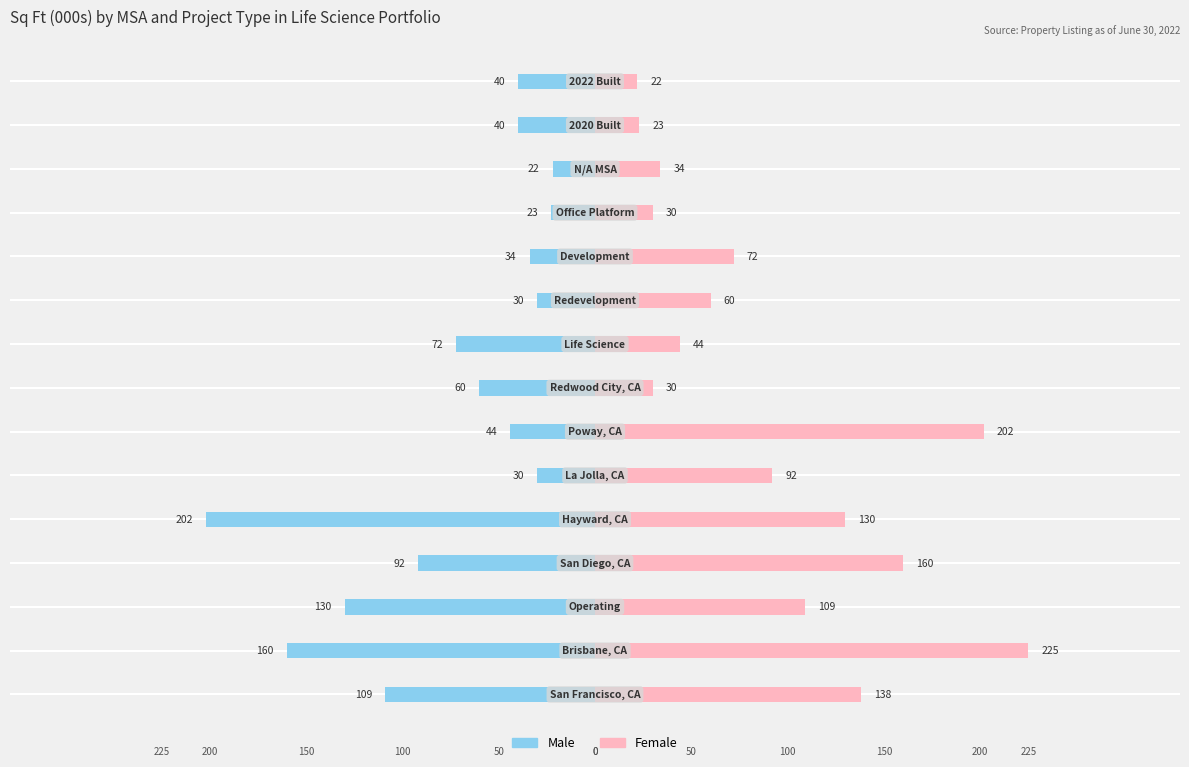

What is the minimum value shown in the chart?

-202